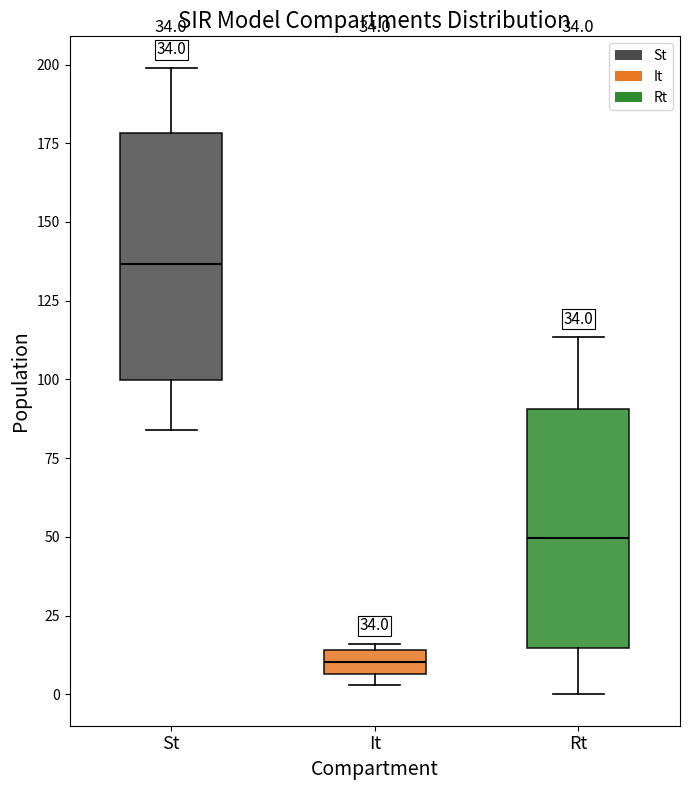

Which box has the highest median line?

St